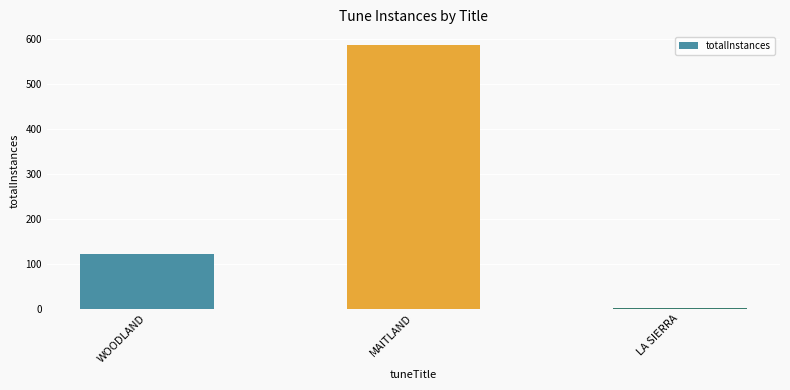

Count the number of data series in this chart.

1